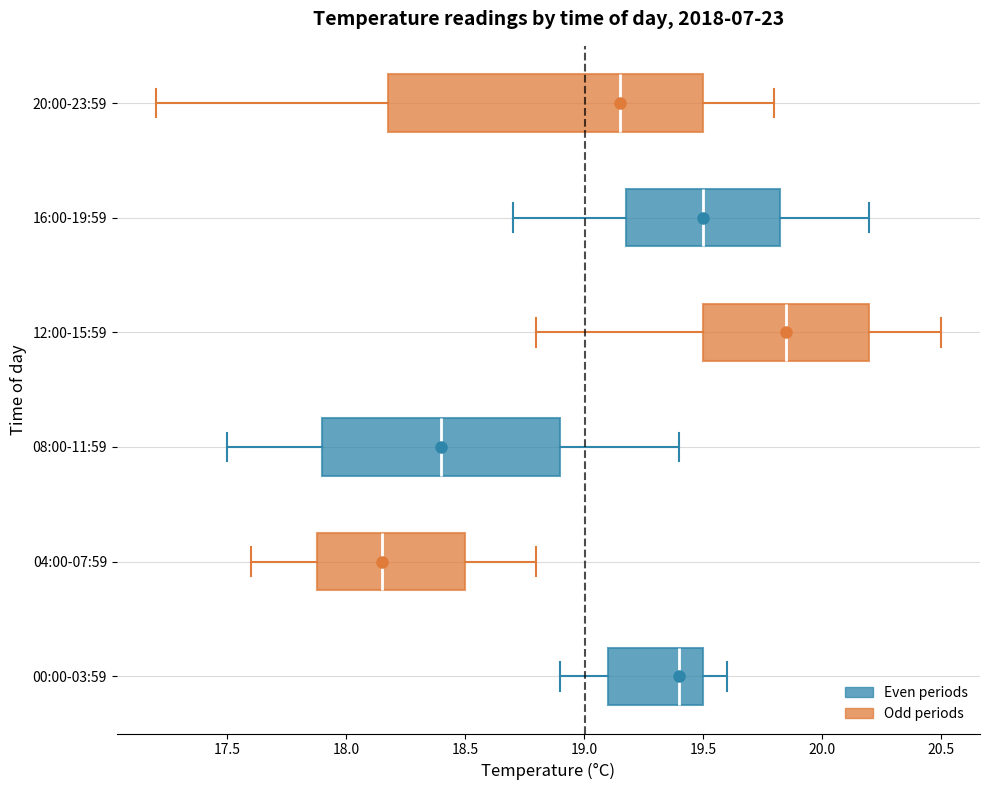

Which box has the furthest to the left median line?

04:00-07:59